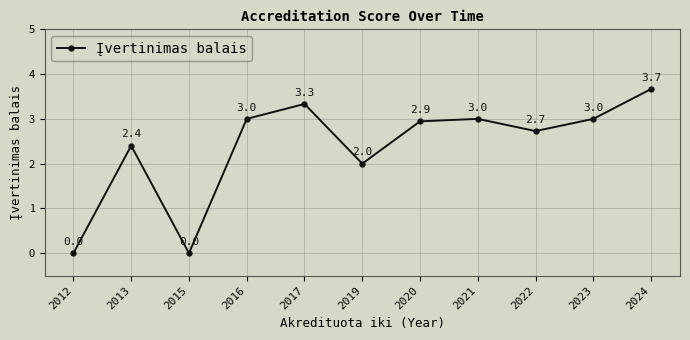

Reading left to right, extract all data points from this chart.

2012=0.0	2013=2.4	2015=0.0	2016=3.0	2017=3.3	2019=2.0	2020=2.9	2021=3.0	2022=2.7	2023=3.0	2024=3.7